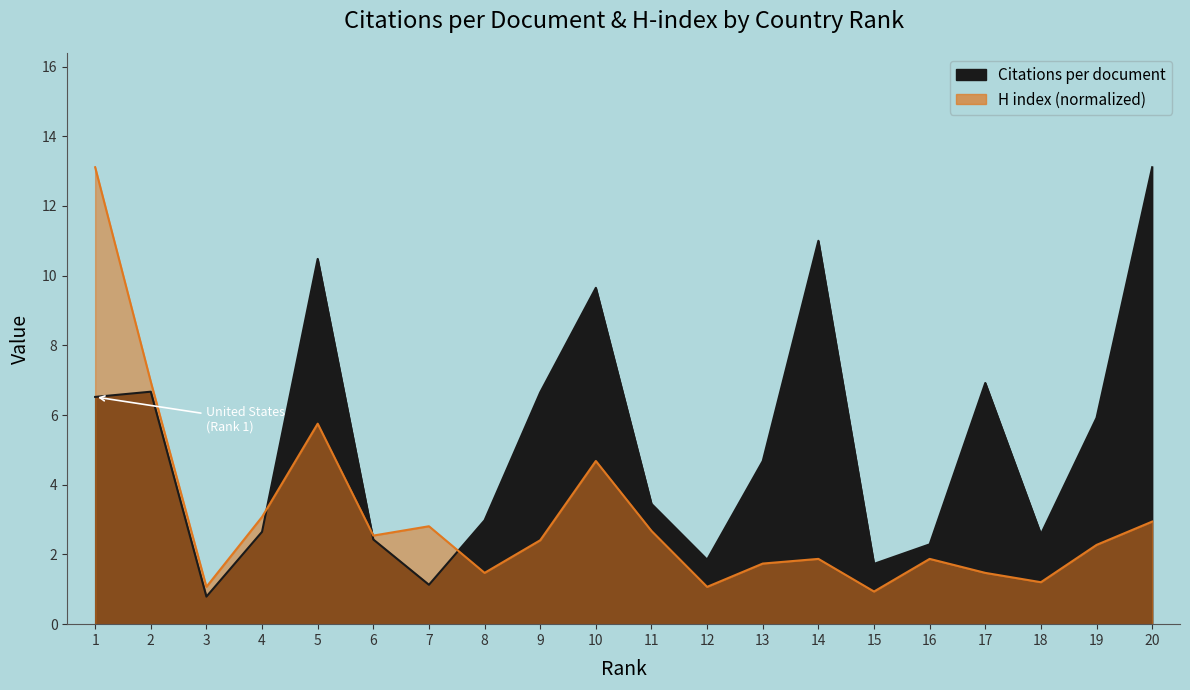

True or false: Citations per document has a value of 3.5 at 11.

True